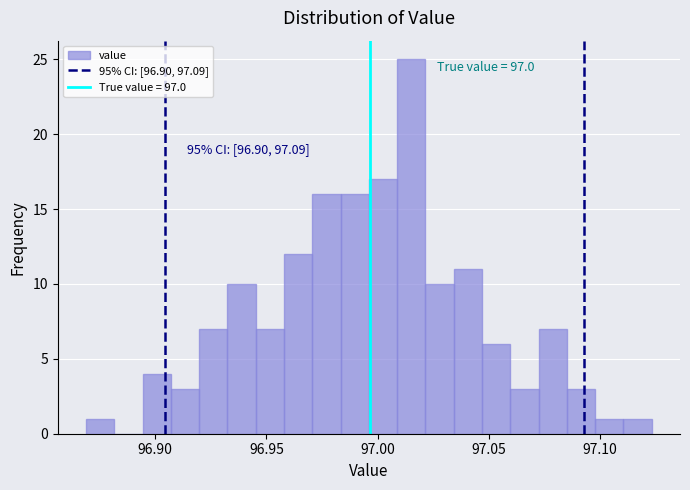

Around what value on the x-axis is the tallest bar? Give the approximate position of its centre, as read against the axis.

97.015